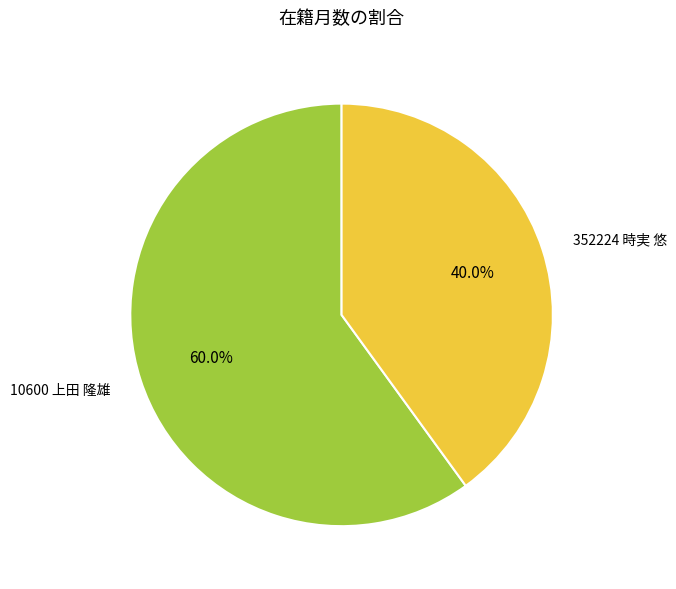

Does 10600 上田 隆雄 account for over 50% of the chart?

Yes